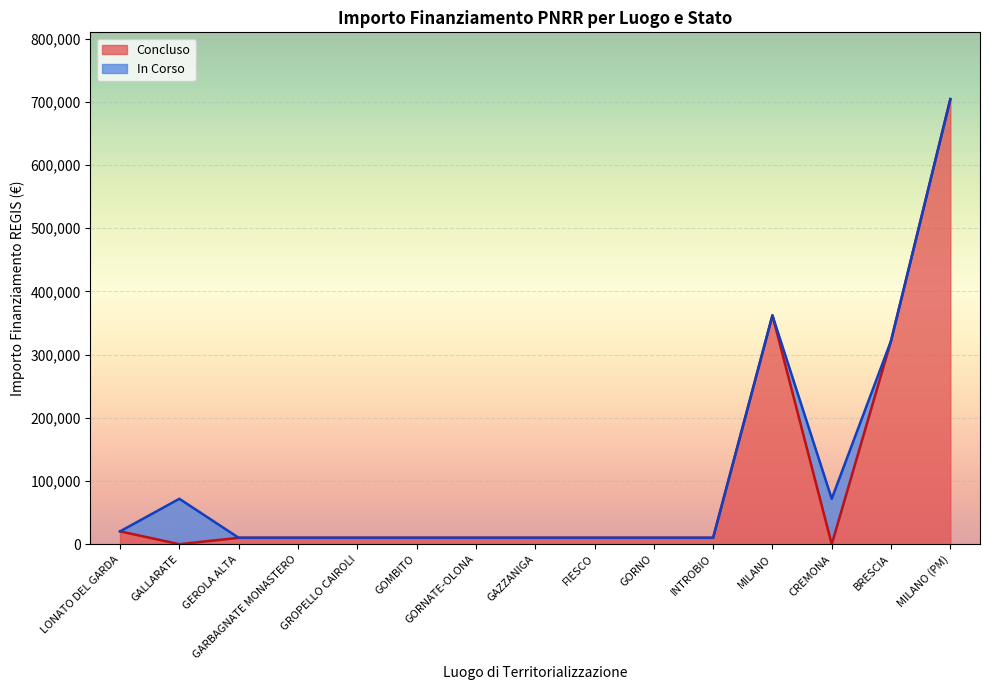

What is the highest value of the Concluso series?

704421.9